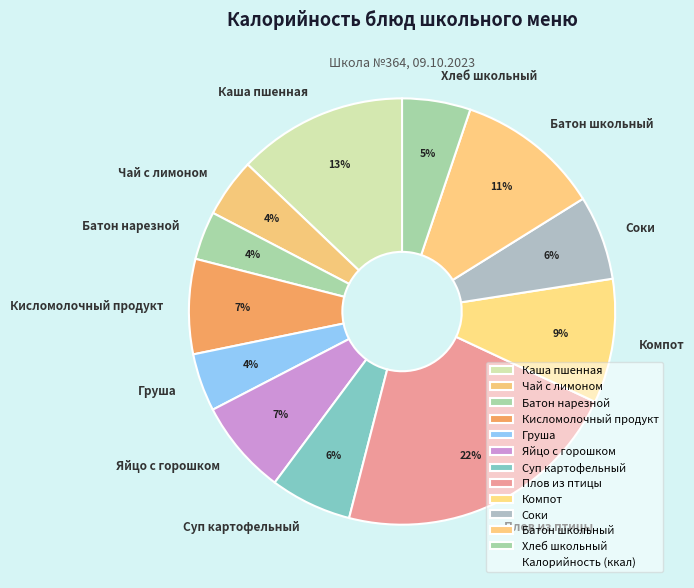

Is the sum of Груша and Хлеб школьный greater than half?

No